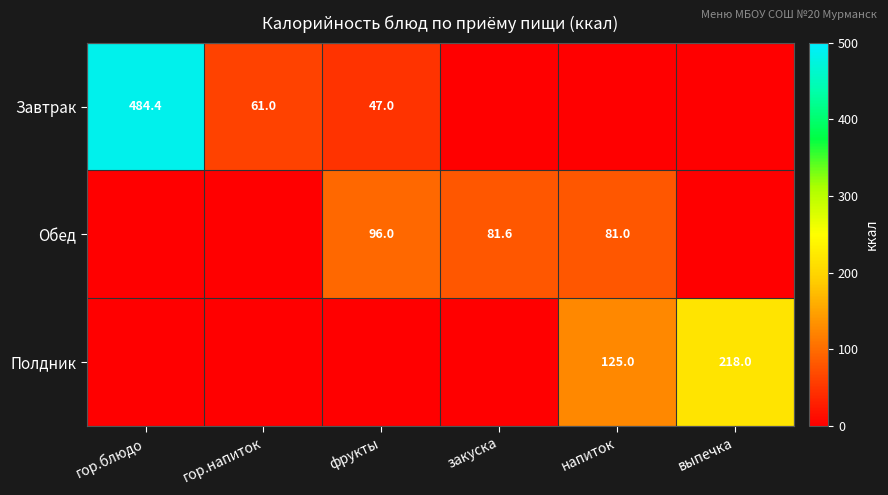

Is the value of Обед at напиток greater than the value of Завтрак at гор.напиток?

Yes